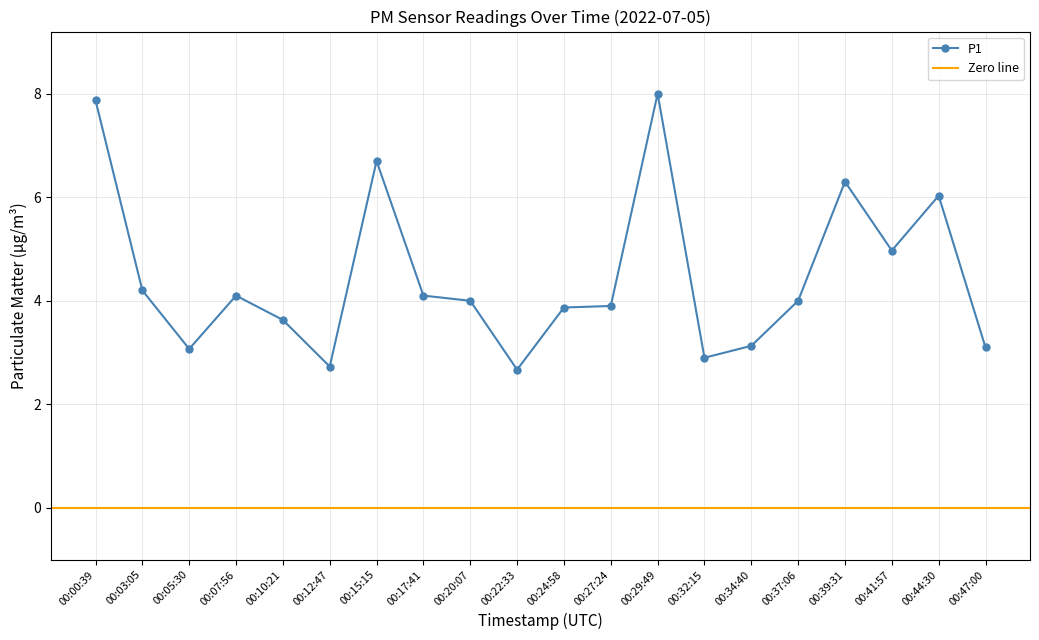

Reading left to right, extract all data points from this chart.

00:00:39=7.9	00:03:05=4.2	00:05:30=3.1	00:07:56=4.1	00:10:21=3.6	00:12:47=2.7	00:15:15=6.7	00:17:41=4.1	00:20:07=4.0	00:22:33=2.7	00:24:58=3.9	00:27:24=3.9	00:29:49=8.0	00:32:15=2.9	00:34:40=3.1	00:37:06=4.0	00:39:31=6.3	00:41:57=5.0	00:44:30=6.0	00:47:00=3.1